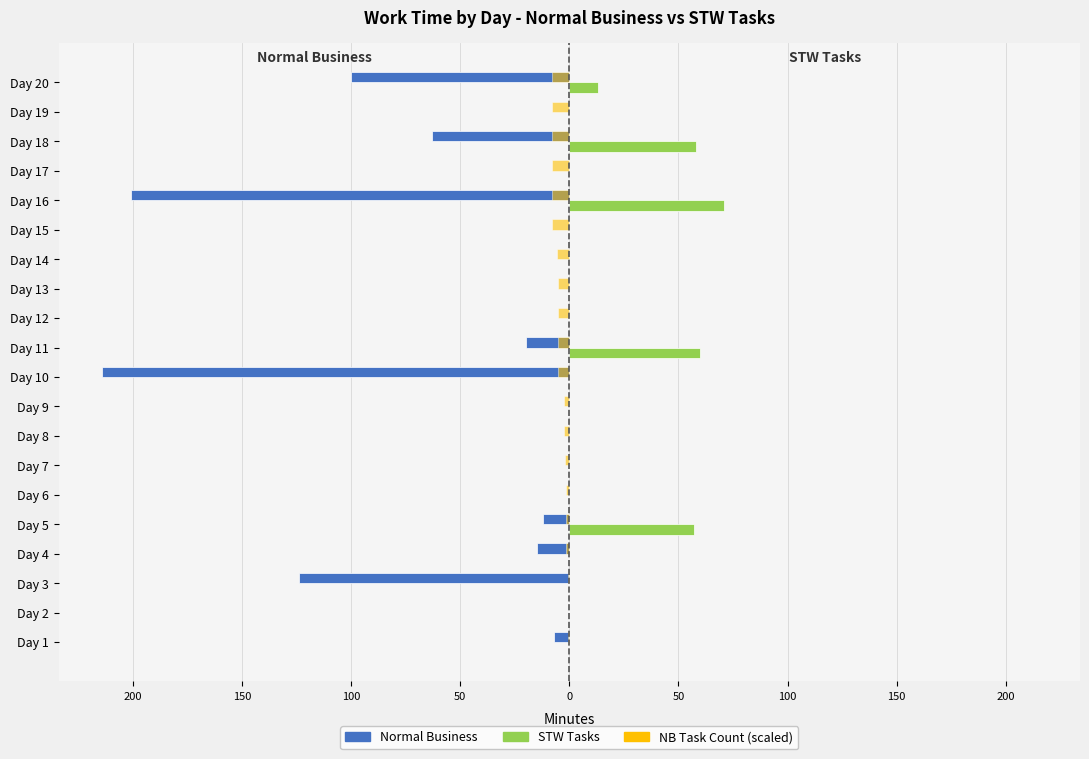

What are all the series names shown in the legend?

Normal Business, STW Tasks, NB Task Count (scaled)